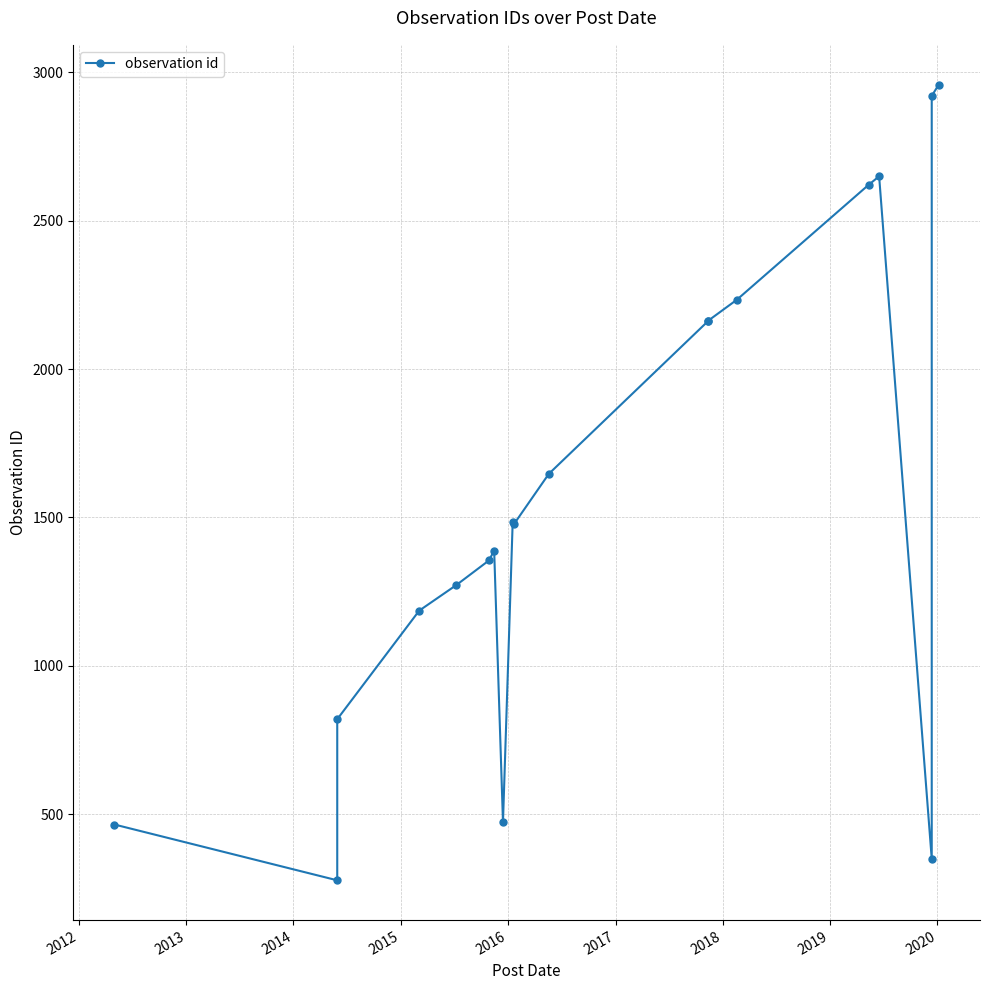

True or false: the data has more than 2 interior local peaks.

True